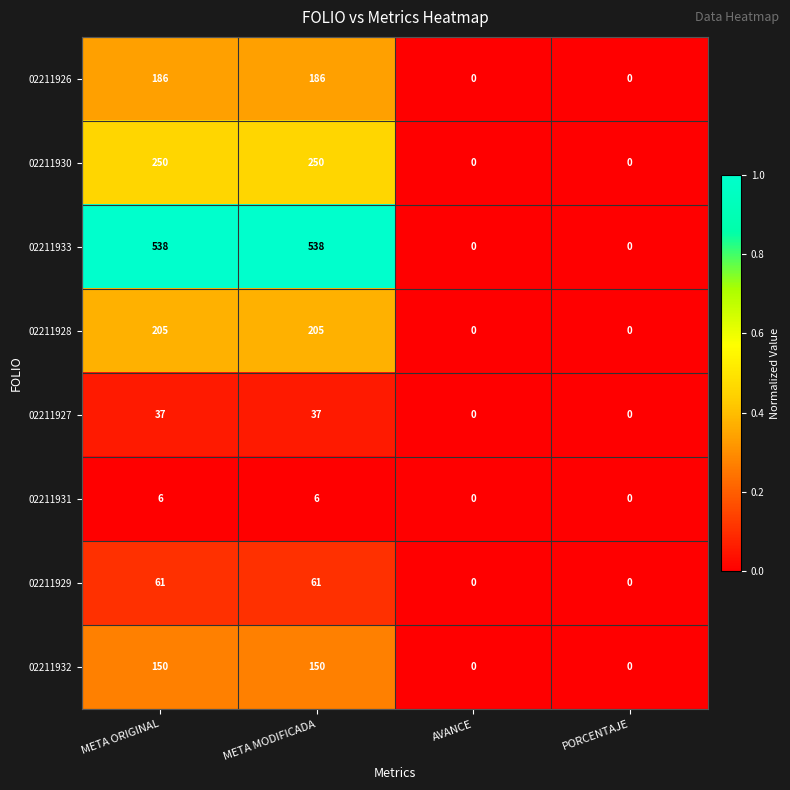

Count the 02211928 values in the range 0 to 205.

4